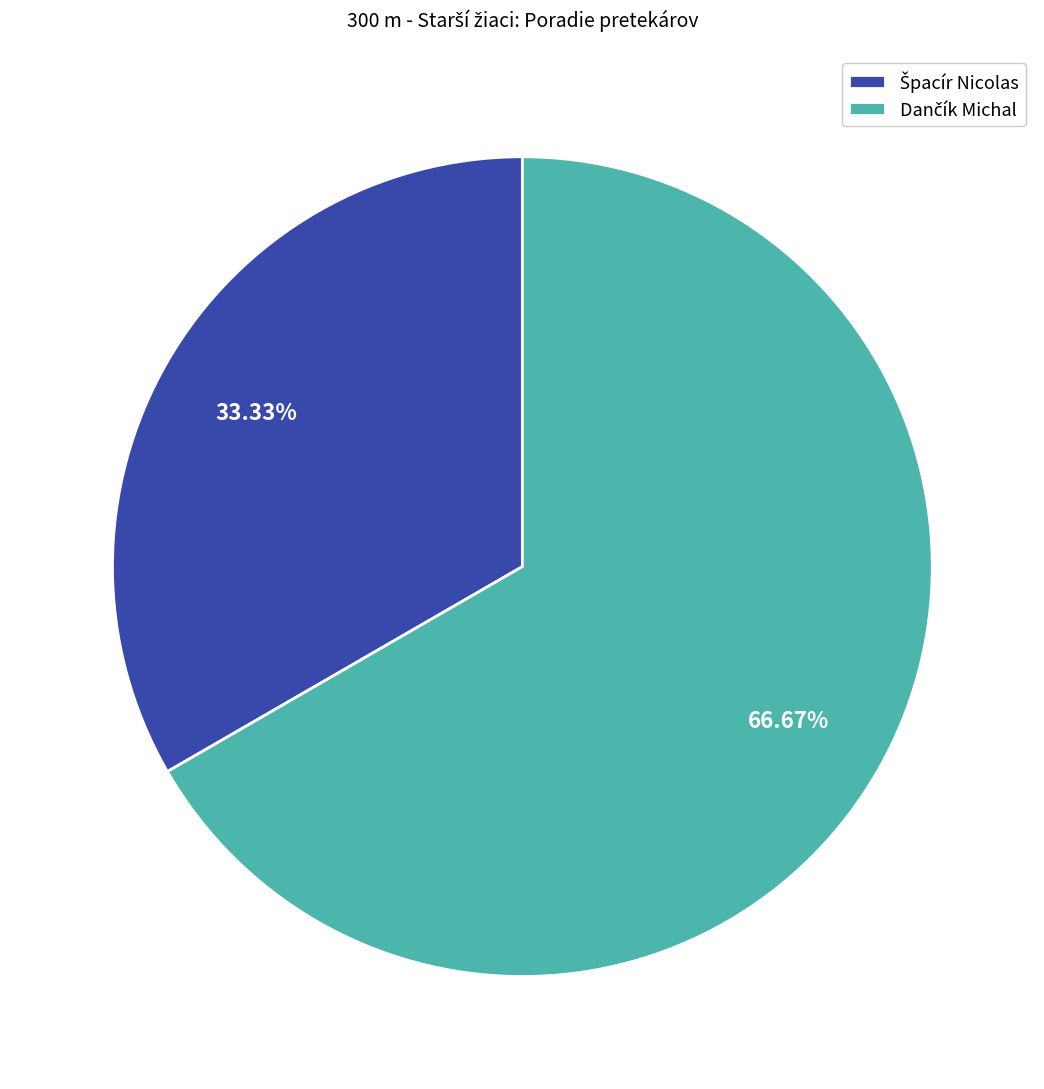

Is there a majority slice in this chart?

Yes